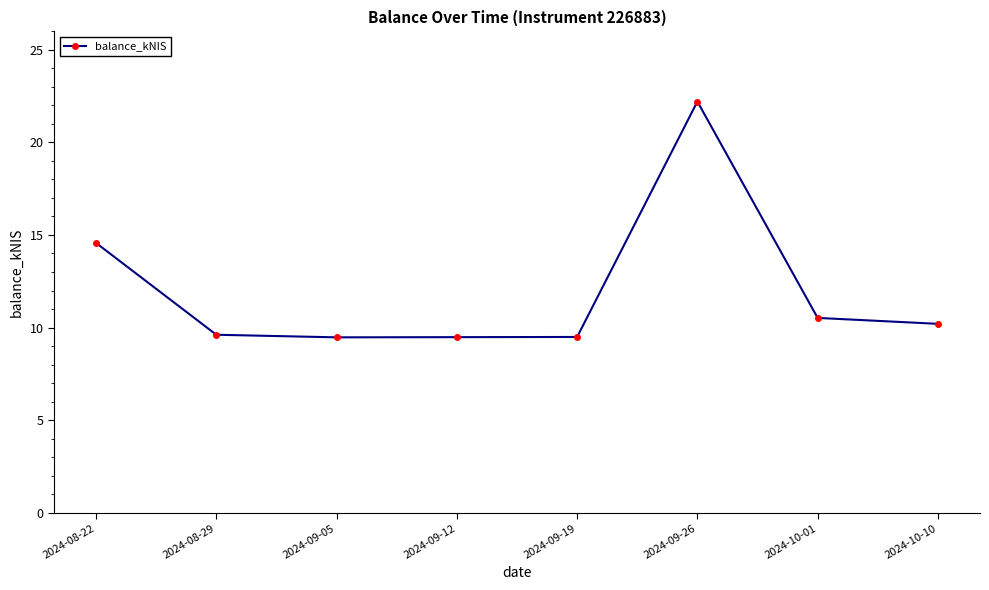

Count the number of data series in this chart.

1